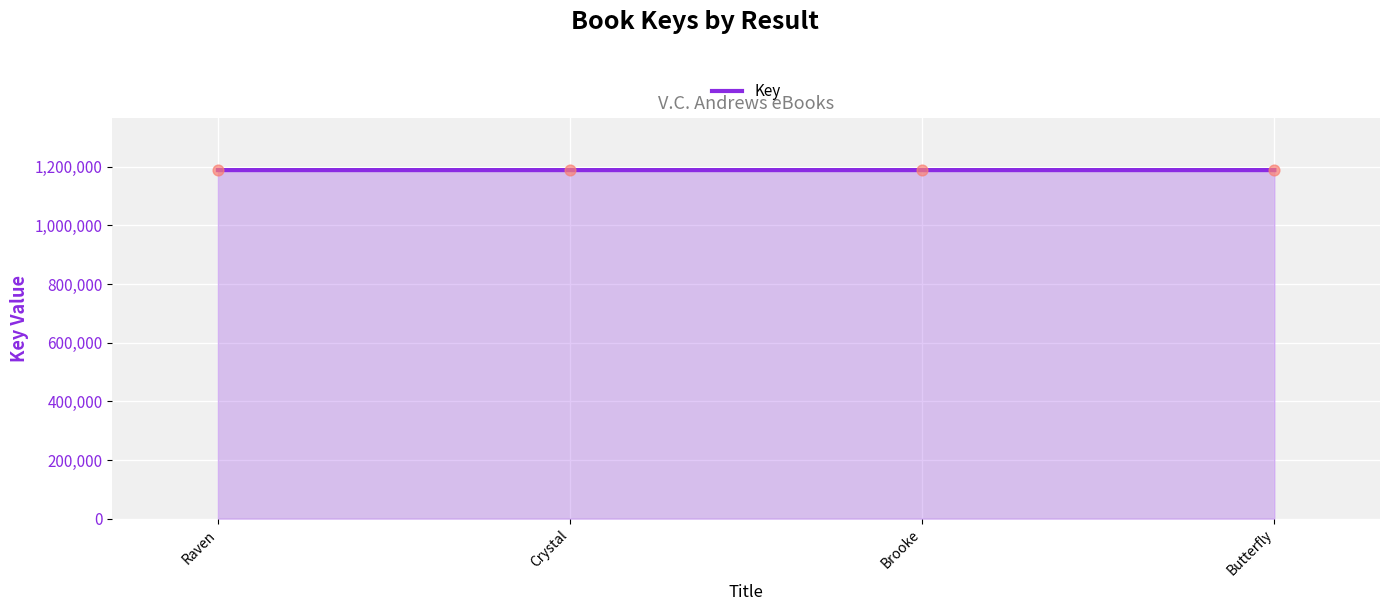

Approximately how many times larger is the value at Butterfly compared to Crystal?

1.0